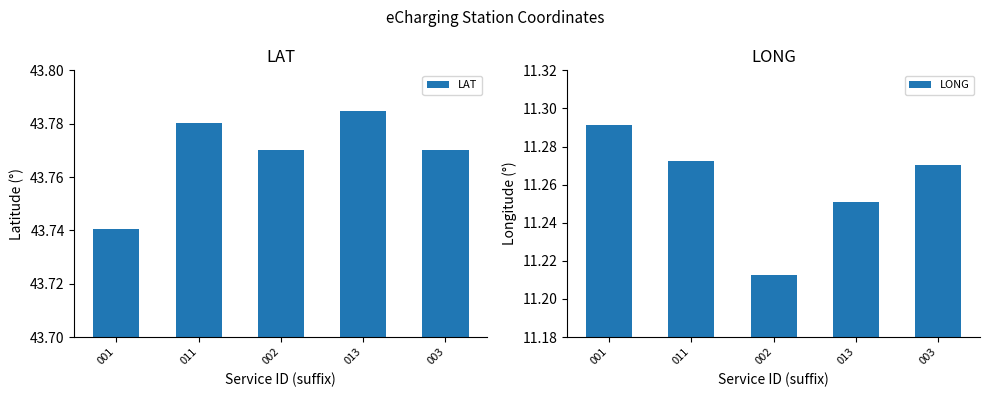

How many groups of bars are there?

5